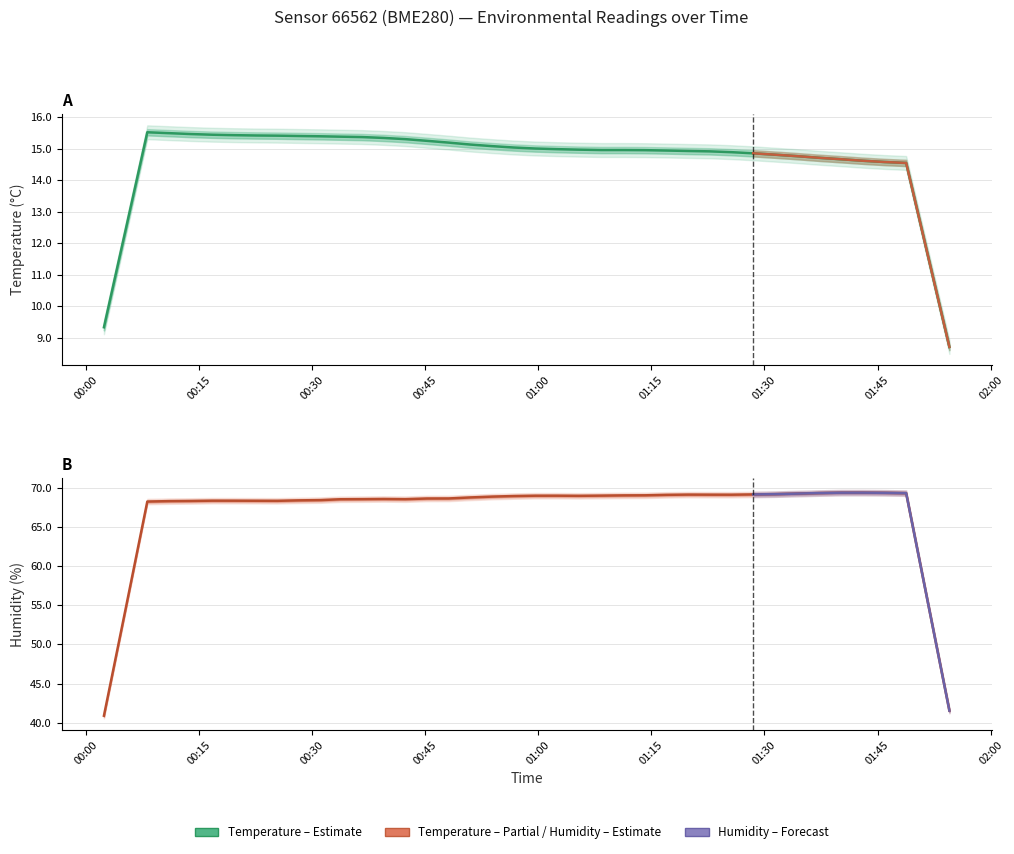

Reading right to left, transcribe all the data shown in this chart.

temperature: 8.7	11.6	14.5	14.6	14.6	14.7	14.7	14.8	14.8	14.9	14.9	14.9	14.9	14.9	15.0	15.0	15.0	15.0	15.0	15.0	15.0	15.1	15.1	15.2	15.2	15.3	15.3	15.4	15.4	15.4	15.4	15.4	15.4	15.4	15.4	15.5	15.5	15.5	12.4	9.3
humidity: 41.5	55.4	69.3	69.3	69.4	69.4	69.3	69.2	69.2	69.1	69.1	69.1	69.1	69.1	69.0	69.0	69.0	68.9	69.0	69.0	68.9	68.8	68.7	68.6	68.6	68.5	68.5	68.5	68.5	68.4	68.4	68.3	68.3	68.3	68.3	68.3	68.3	68.2	54.6	40.9